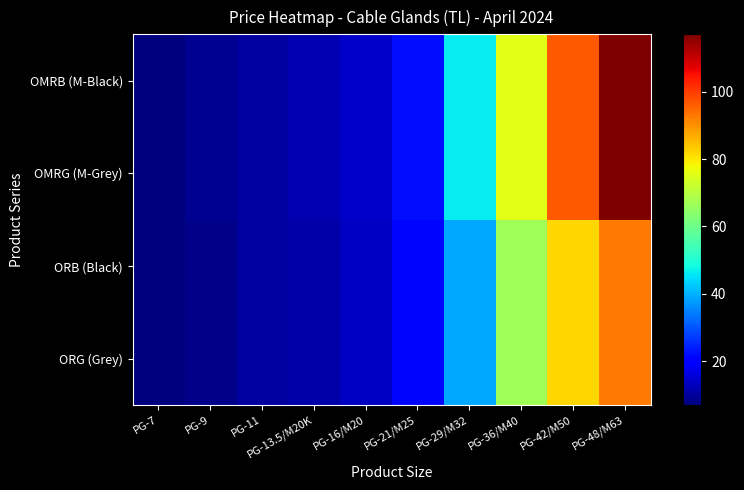

At how many categories does at least one series exceed 43?

4